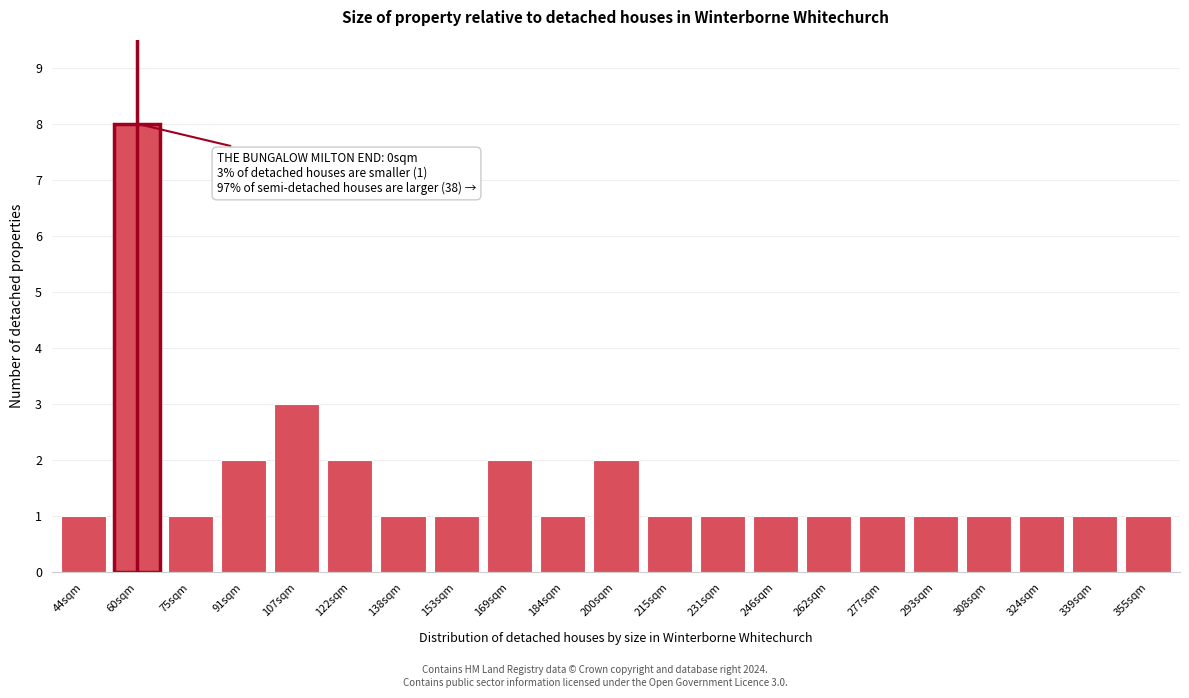

Reading left to right, list all the values displayed in this chart.

1	8	1	2	3	2	1	1	2	1	2	1	1	1	1	1	1	1	1	1	1